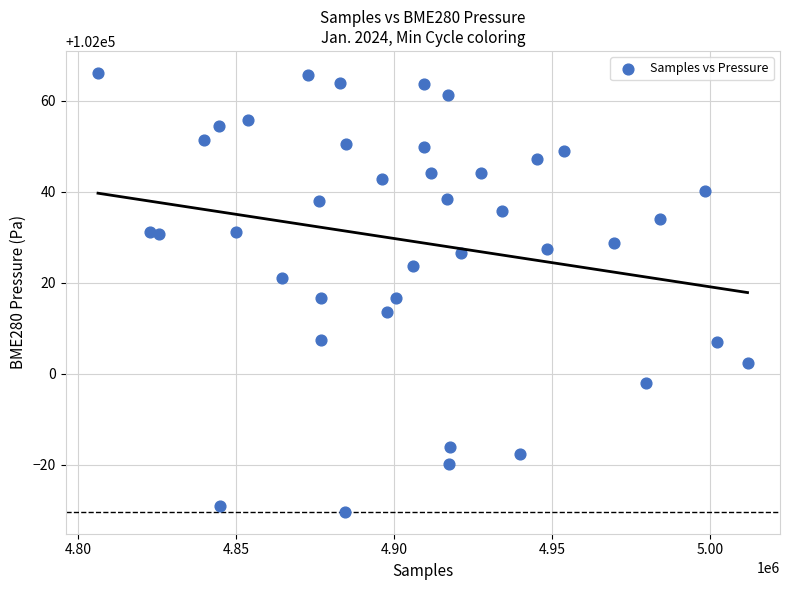

What is the range of Y values (max minus min)?

96.5